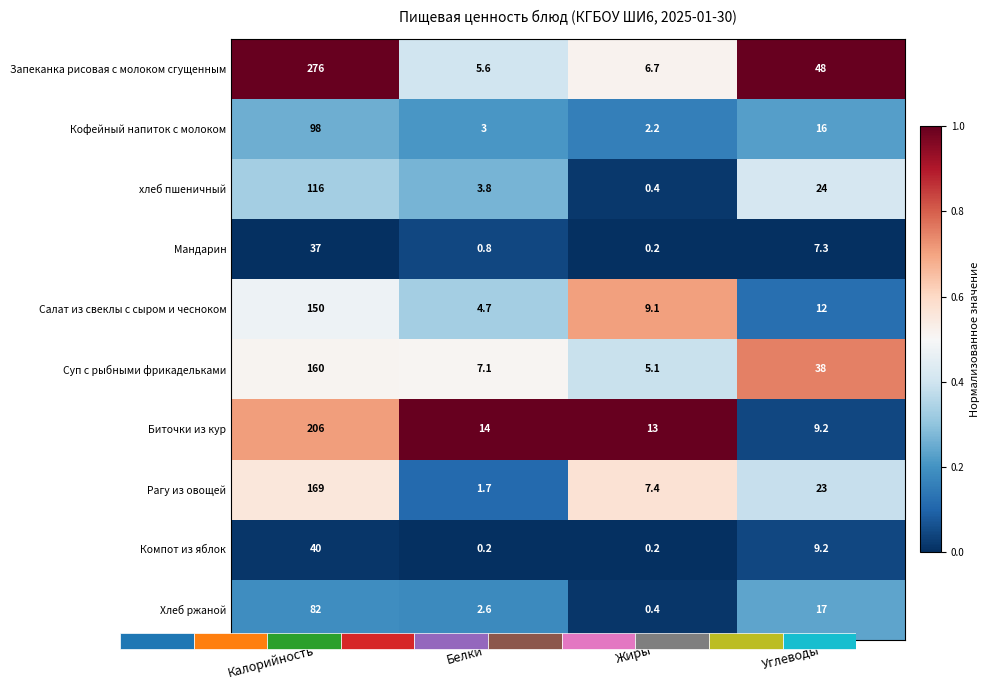

Rank the categories by Компот из яблок value from highest to lowest.

Углеводы, Калорийность, Белки, Жиры